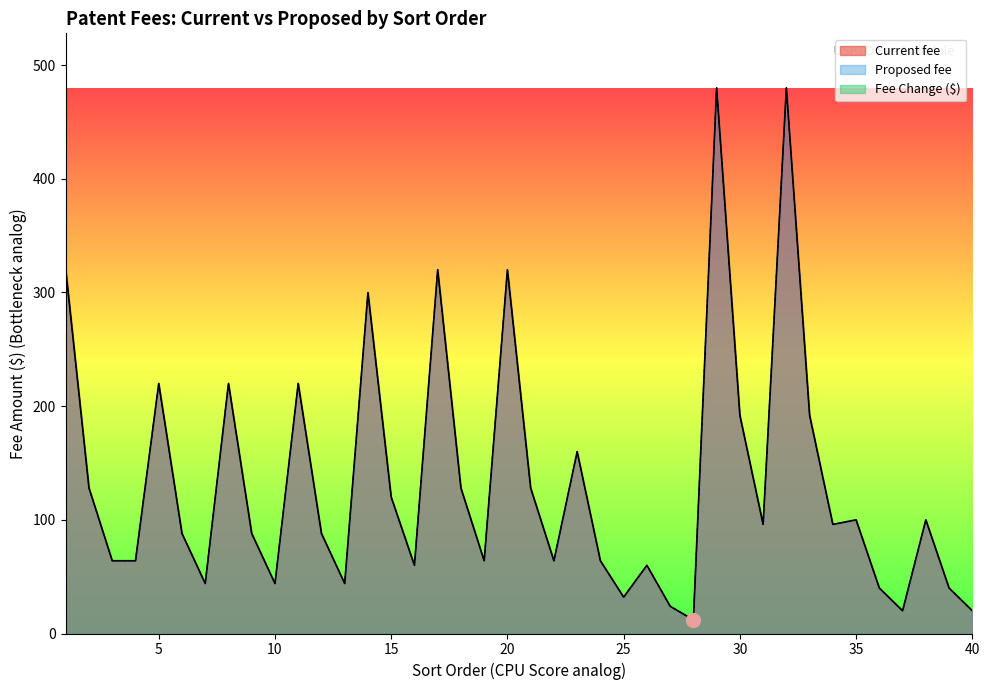

Is it true that Current fee equals 20 at 40?

True